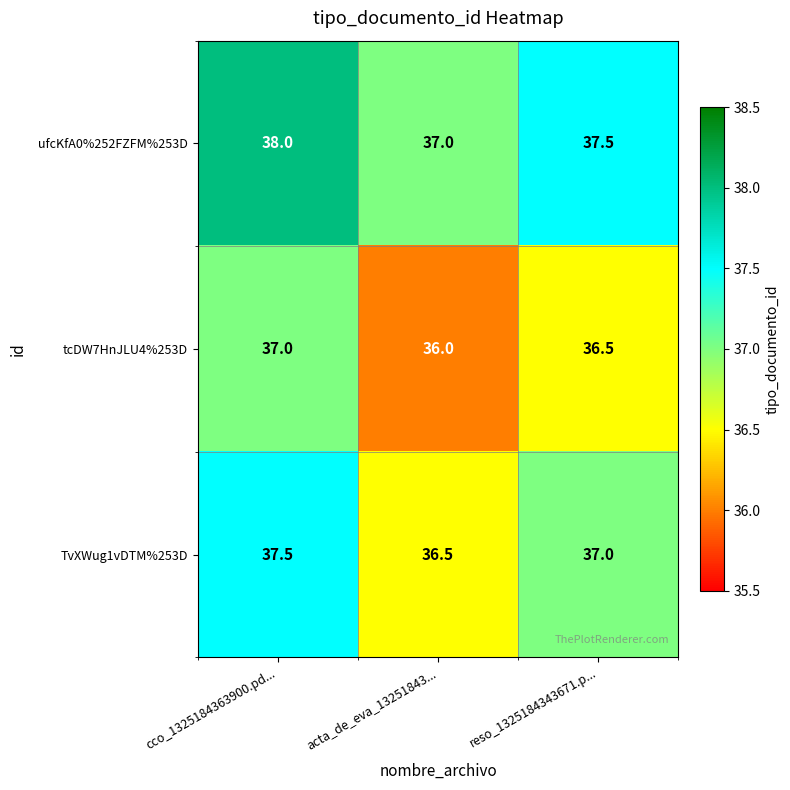

What is the total value across all series at cco_1325184363900.pd...?

112.5